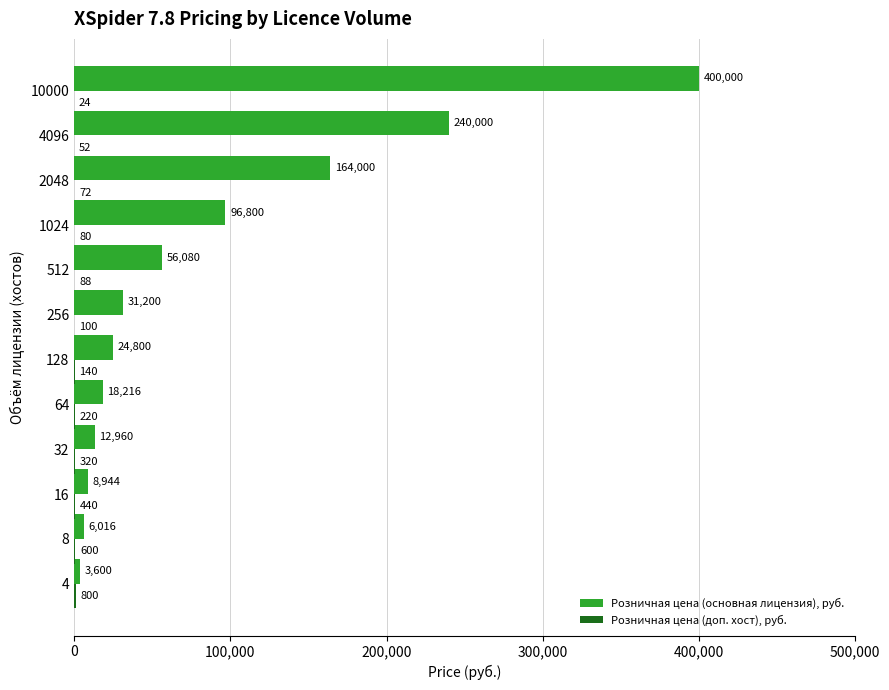

Is it true that Розничная цена (основная лицензия), руб. equals 56080 at 512?

True